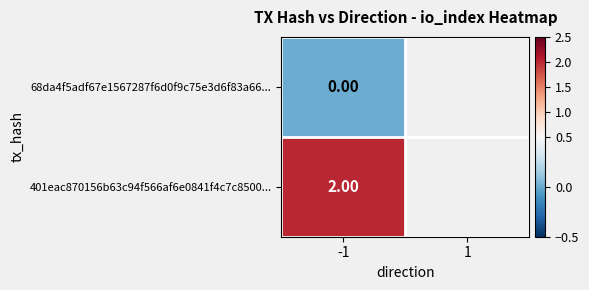

Is the value of 68da4f5adf67e1567287f6d0f9c75e3d6f83a66 at direction greater than the value of 401eac870156b63c94f566af6e0841f4c7c8500 at direction?

No